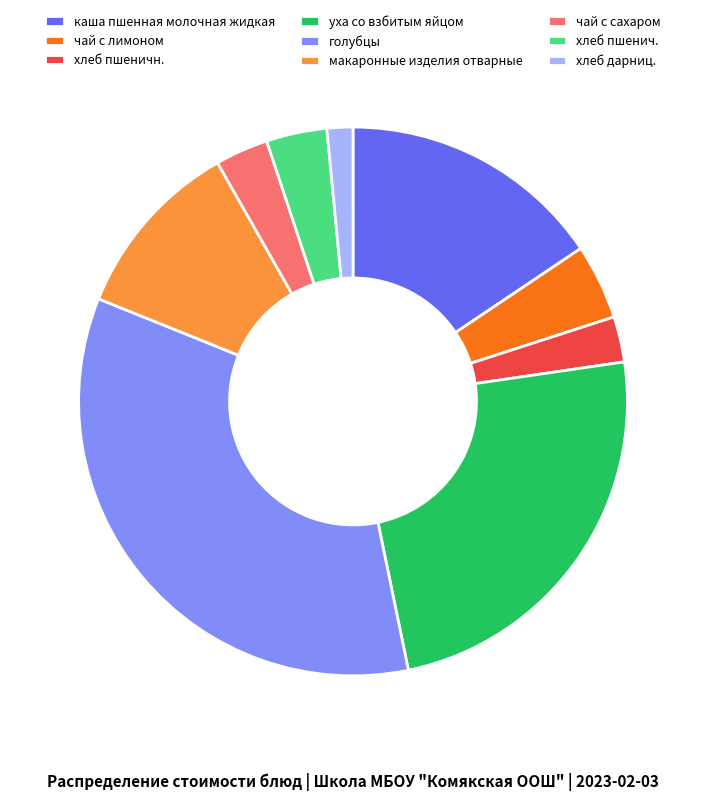

Do хлеб пшеничн. and голубцы together represent more than half of the pie?

No